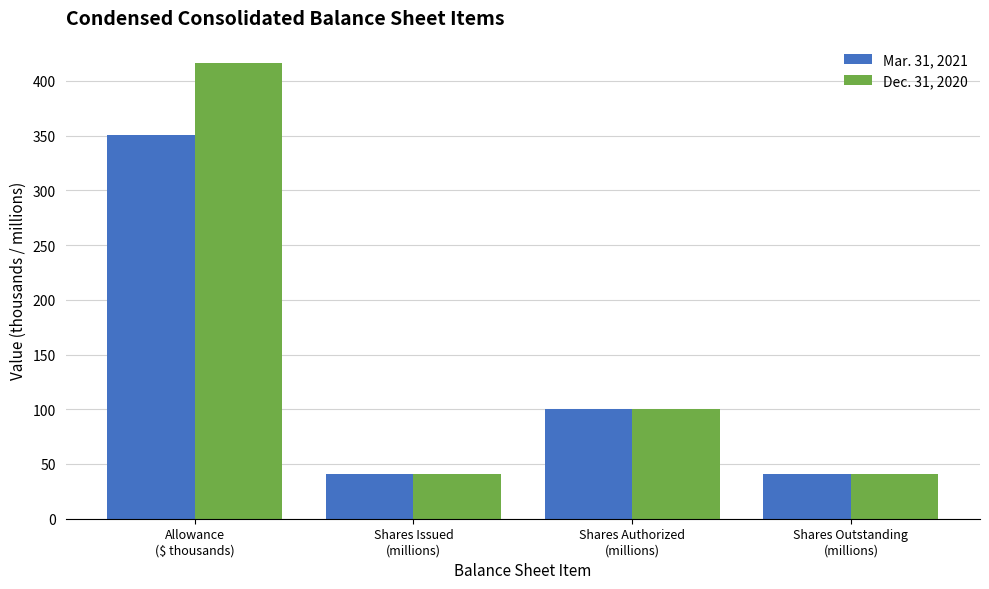

What is the difference between the maximum and minimum values in the Dec. 31, 2020 series?

375.4